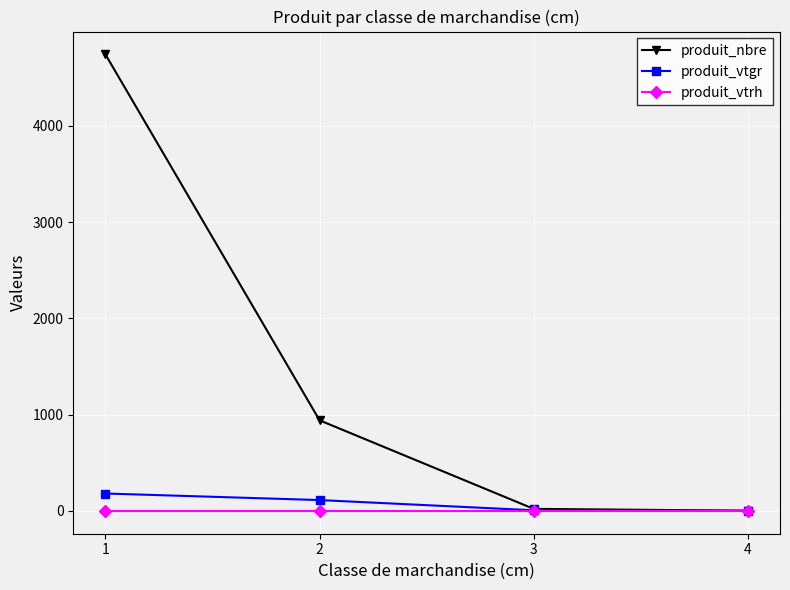

Does the chart display data point markers on the line(s)?

Yes